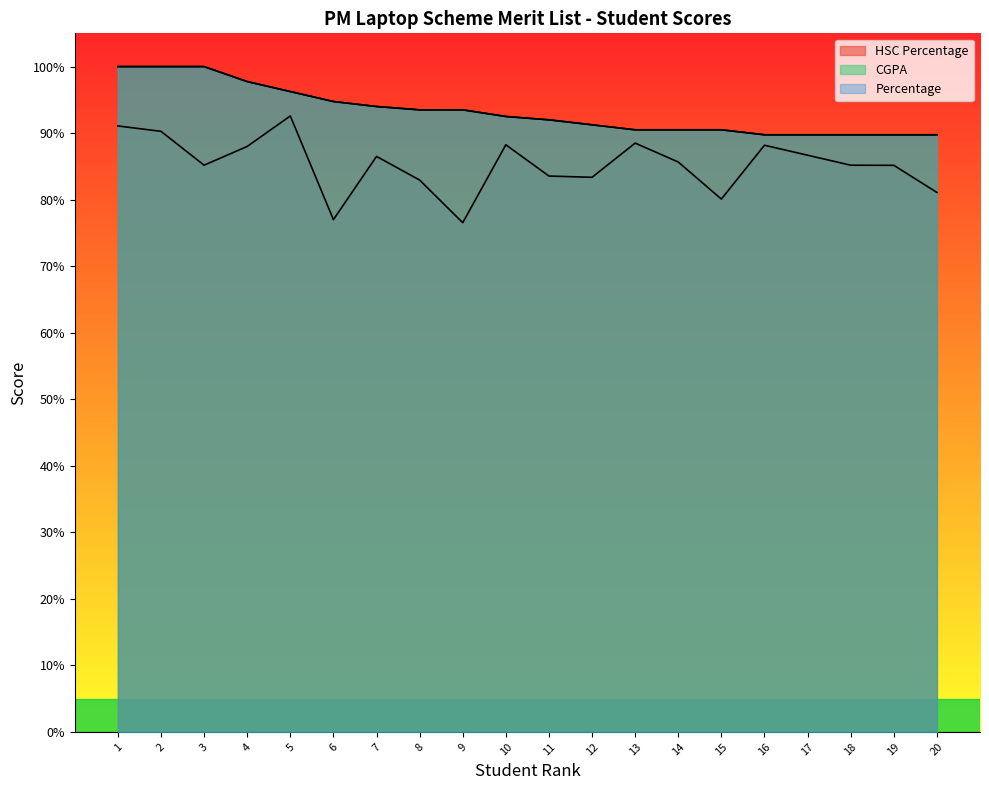

Reading left to right, extract all data points from this chart.

HSC Percentage: 91.1	90.3	85.2	88.0	92.6	77.0	86.5	83.0	76.5	88.2	83.5	83.4	88.5	85.7	80.1	88.2	86.7	85.2	85.2	81.1
CGPA: 100.0	100.0	100.0	97.8	96.2	94.8	94.0	93.5	93.5	92.5	92.0	91.2	90.5	90.5	90.5	89.8	89.8	89.8	89.8	89.8
Percentage: 100.0	100.0	100.0	97.8	96.2	94.8	94.0	93.5	93.5	92.5	92.0	91.2	90.5	90.5	90.5	89.8	89.8	89.8	89.8	89.8